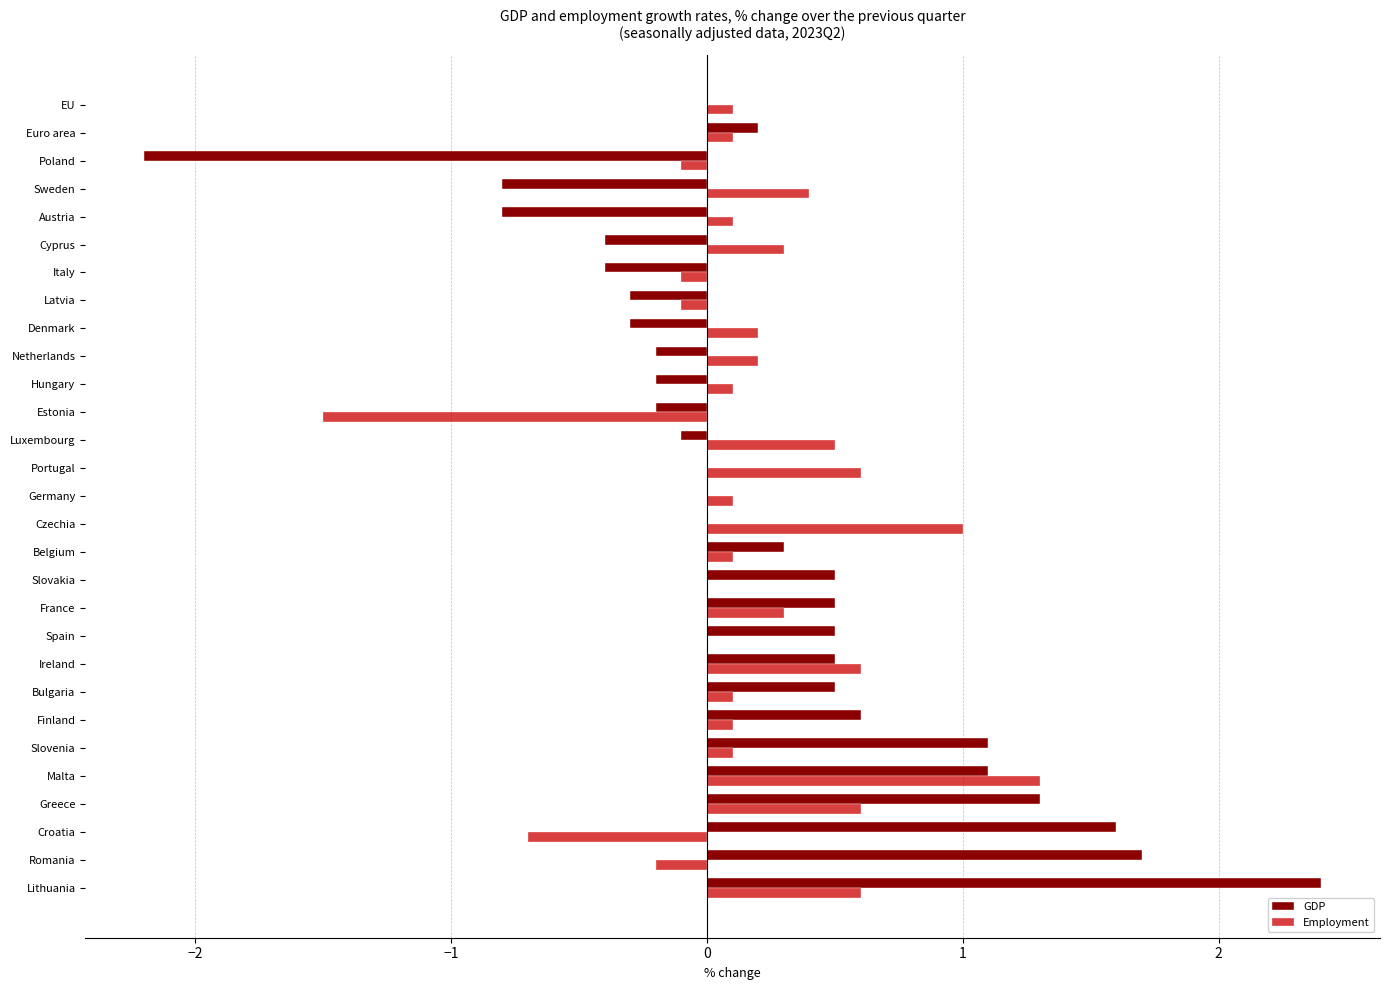

What are all the series names shown in the legend?

GDP, Employment